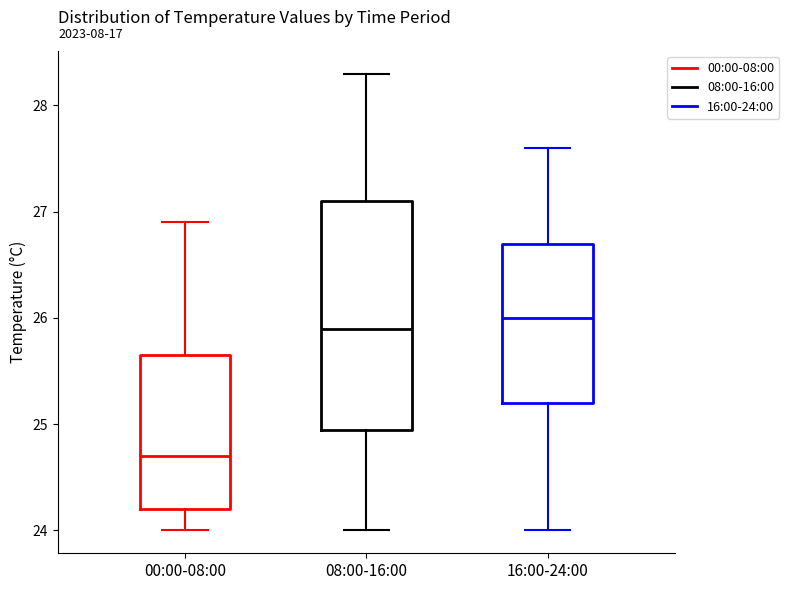

Where is the upper edge of the box for 08:00-16:00 on the y-axis? The values are not printed on the chart, so give them approximately, as read against the axis.

27.1